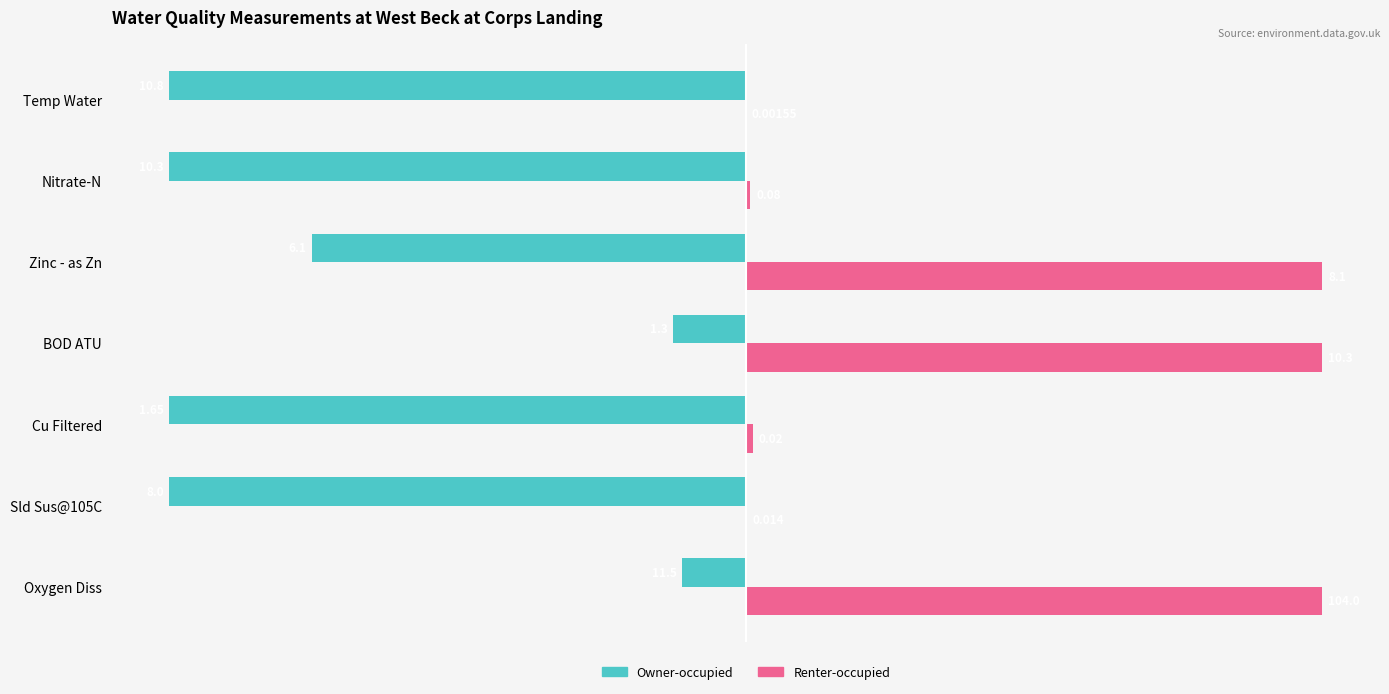

What are all the series names shown in the legend?

Owner-occupied, Renter-occupied